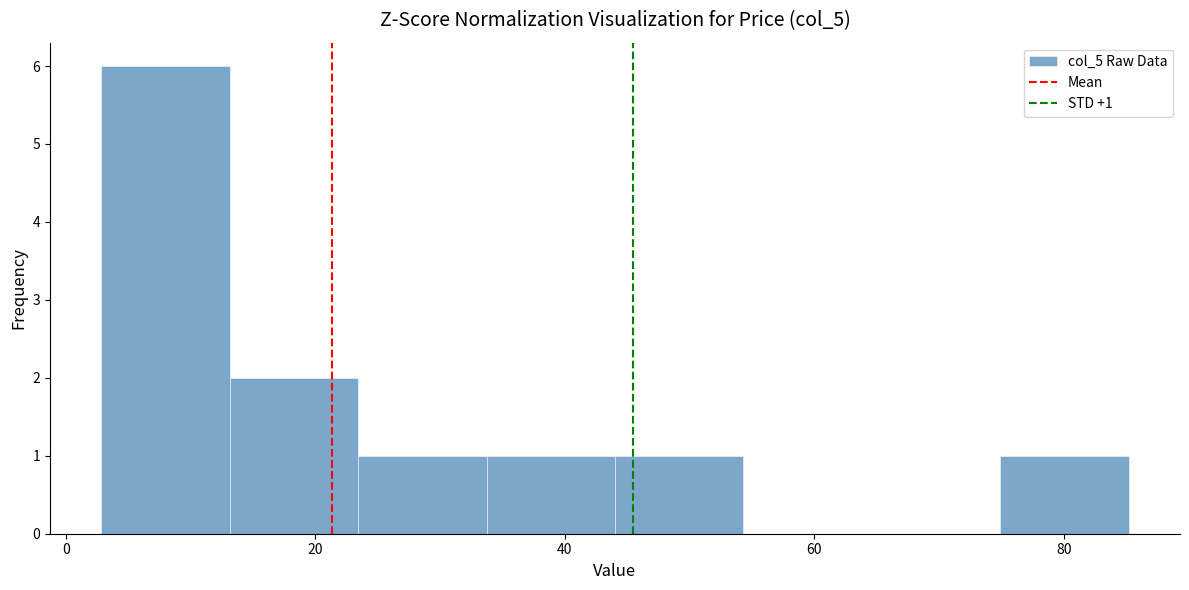

Which range on the x-axis has the tallest bar?

2 to 14